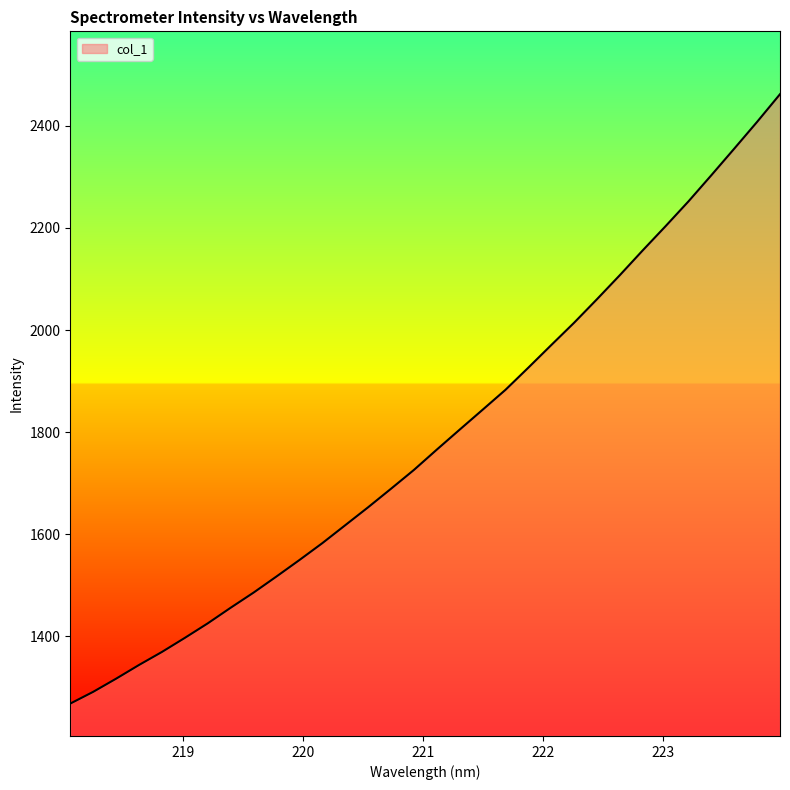

What is the greatest value displayed?

2462.0